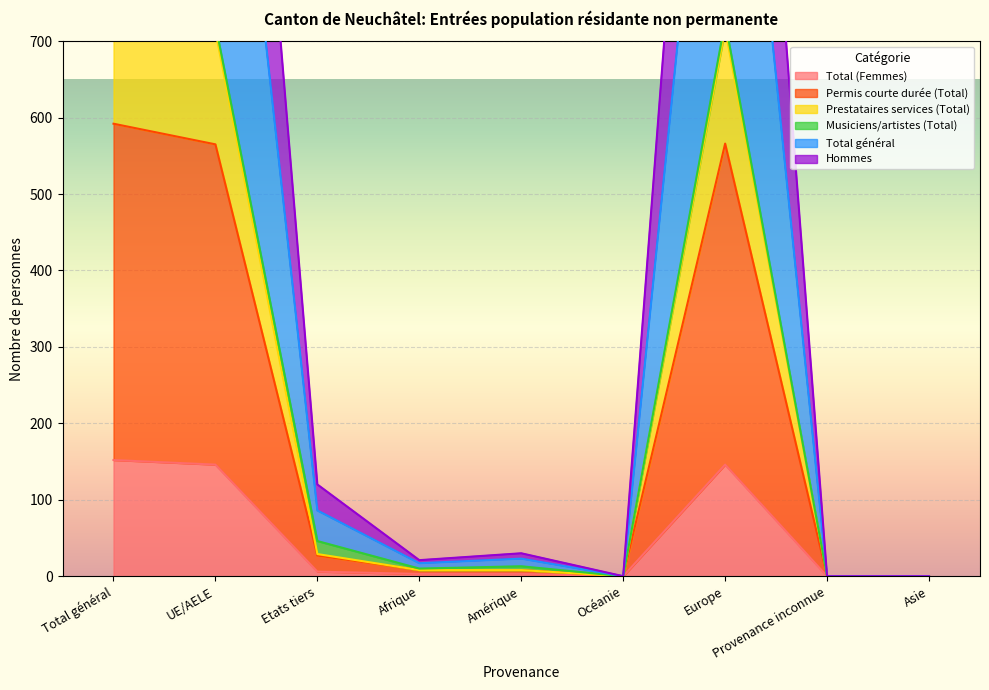

What is the difference between the maximum and minimum values in the Total général series?

1848